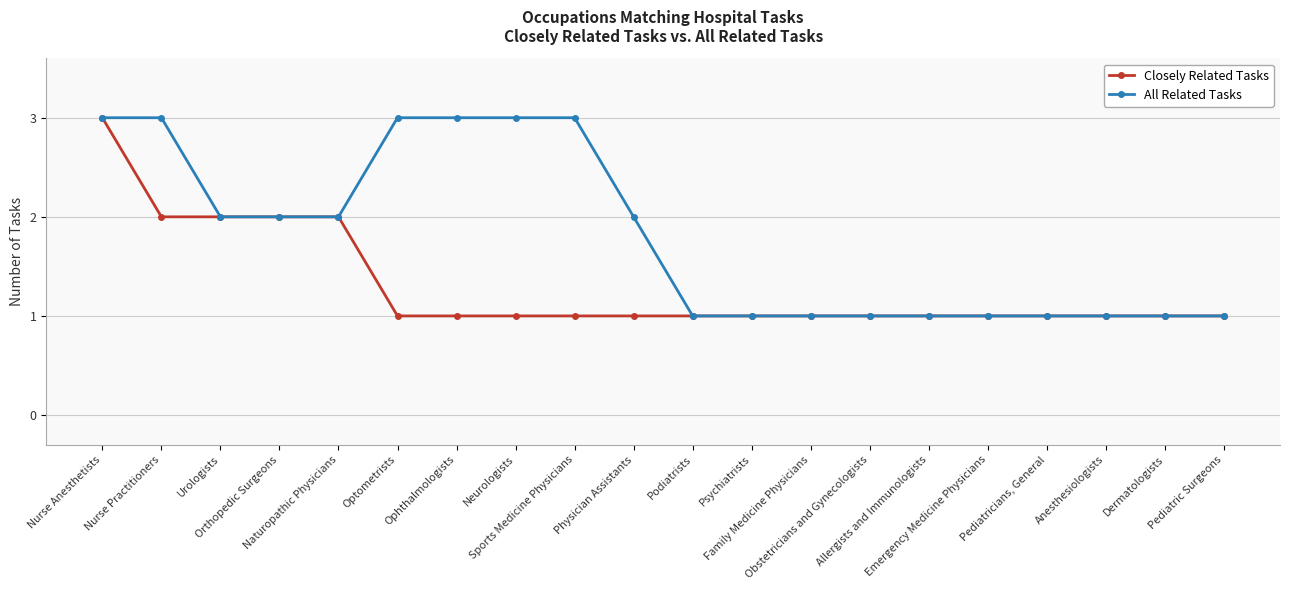

How many values in the All Related Tasks series are below 2?

10